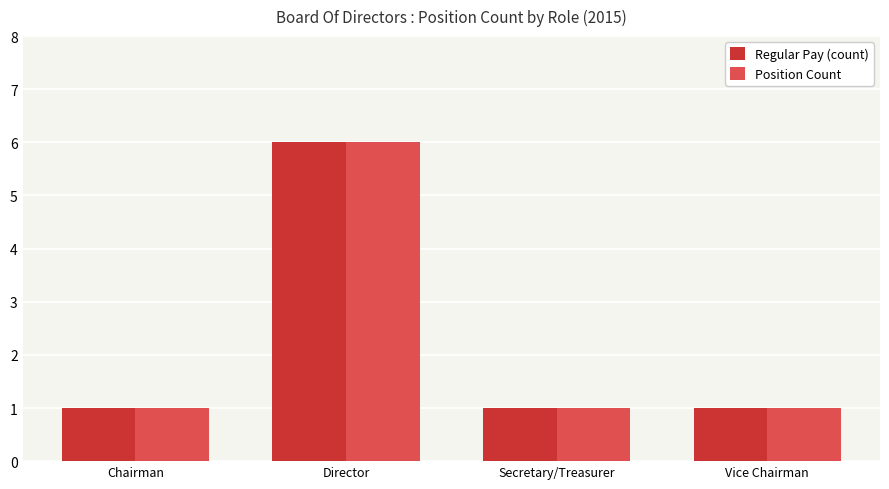

The value of Position Count at Secretary/Treasurer is 0. True or false?

False